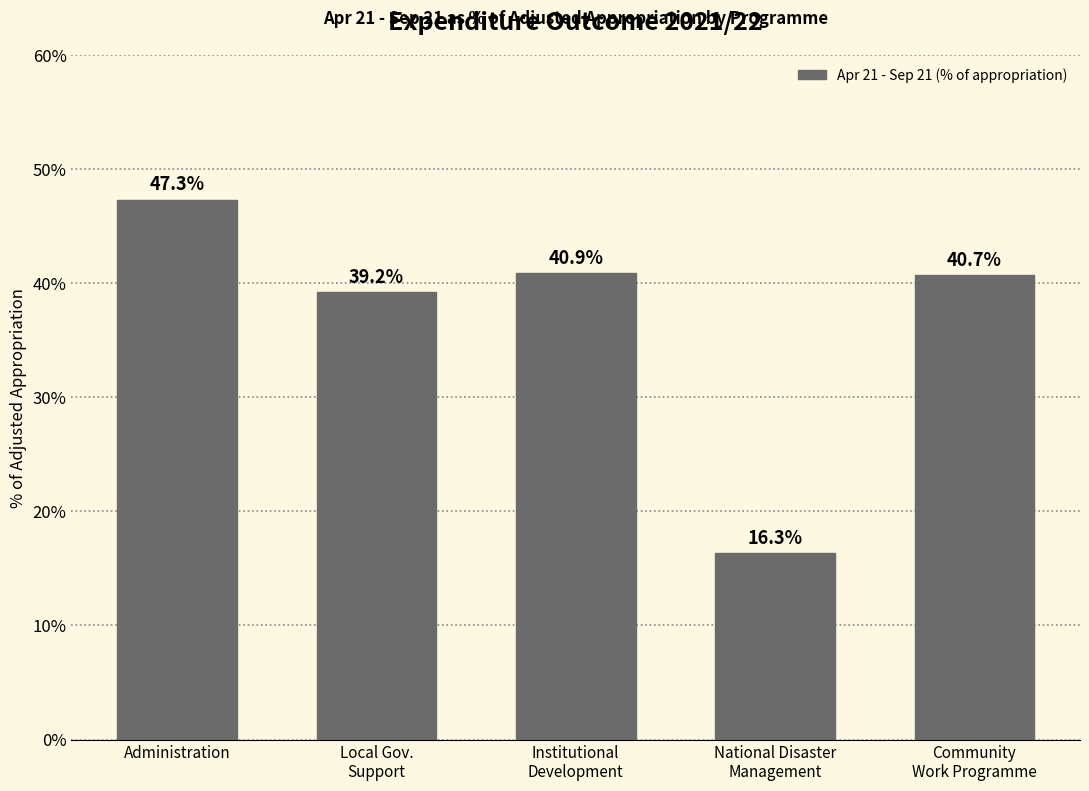

Reading left to right, transcribe all the data shown in this chart.

47.3	39.2	40.9	16.3	40.7